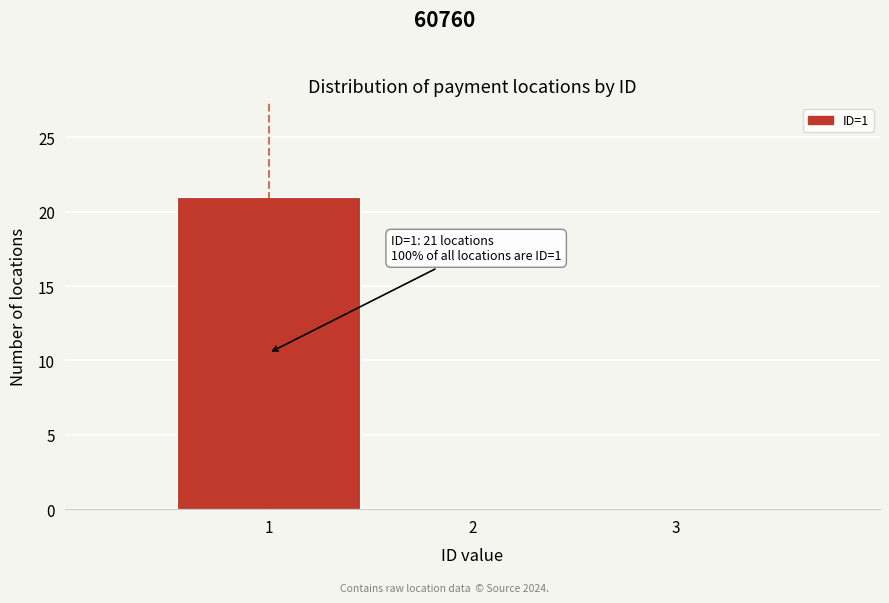

Over which range of the x-axis is the bar tallest?

0.5 to 1.5